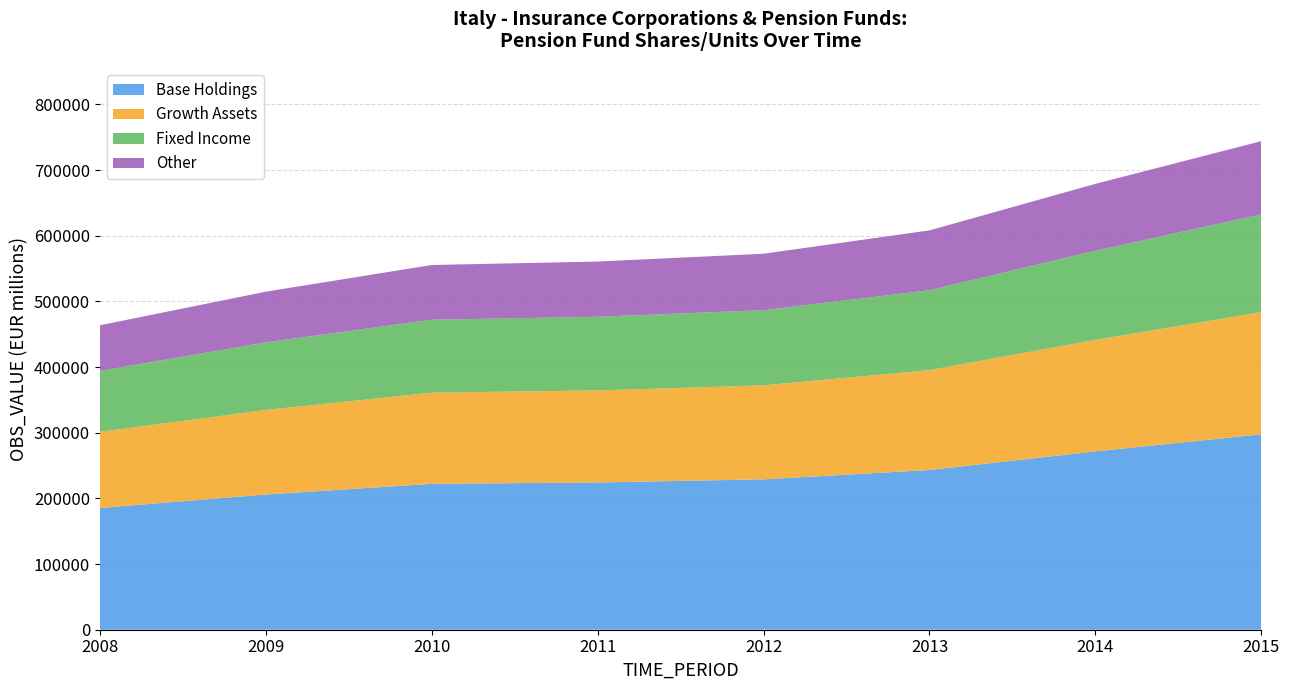

Reading left to right, transcribe all the data shown in this chart.

2008=463490	2009=514705	2010=555343	2011=560613	2012=572492	2013=608065	2014=678911	2015=743976